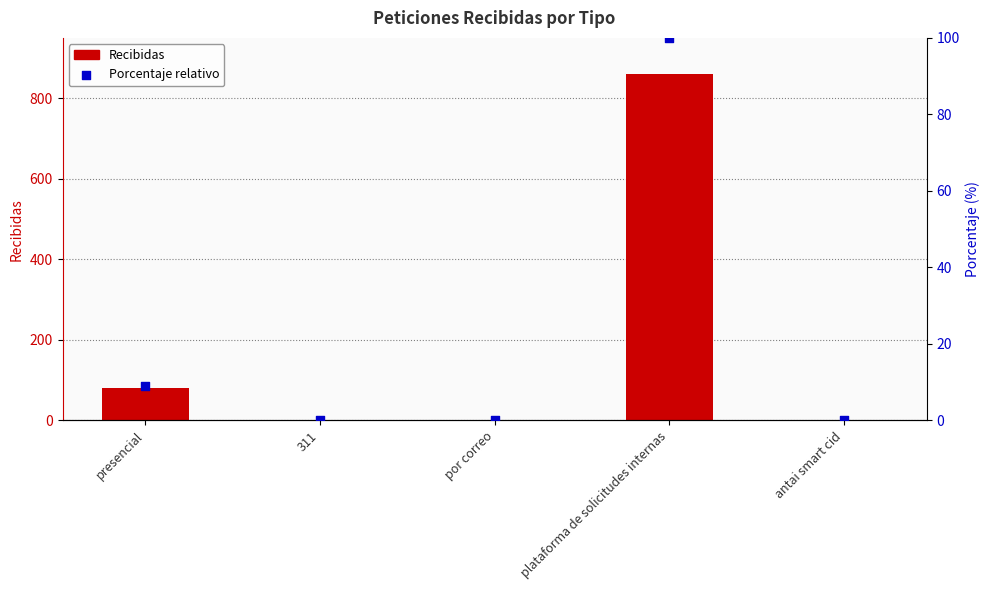

What is the total value across all series at plataforma de solicitudes internas?

961